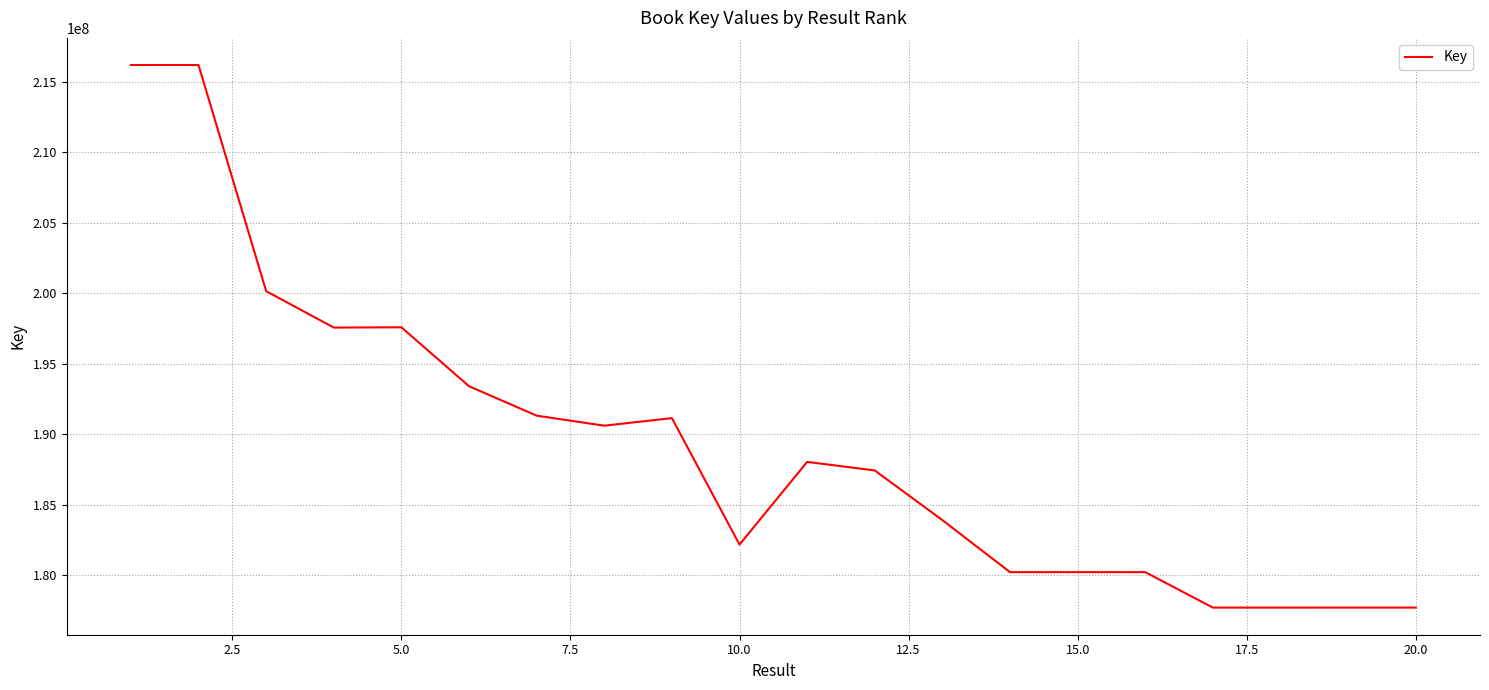

What is the maximum value shown in the chart?

216204152